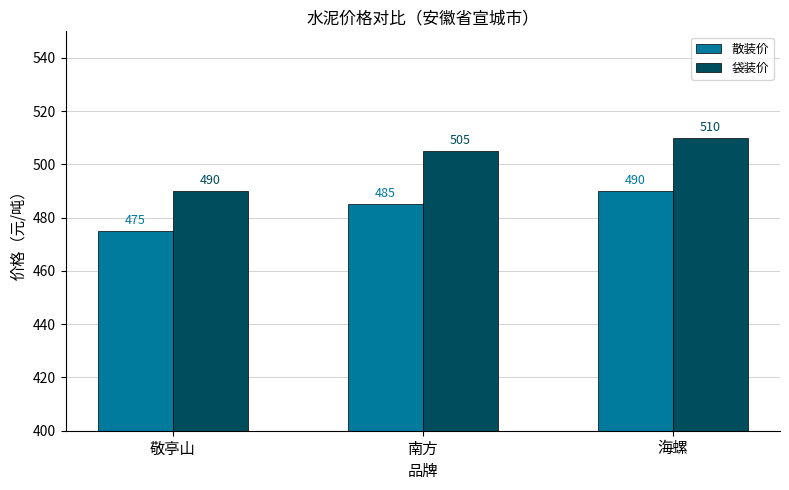

What is the label of the 1st bar from the left?

敬亭山